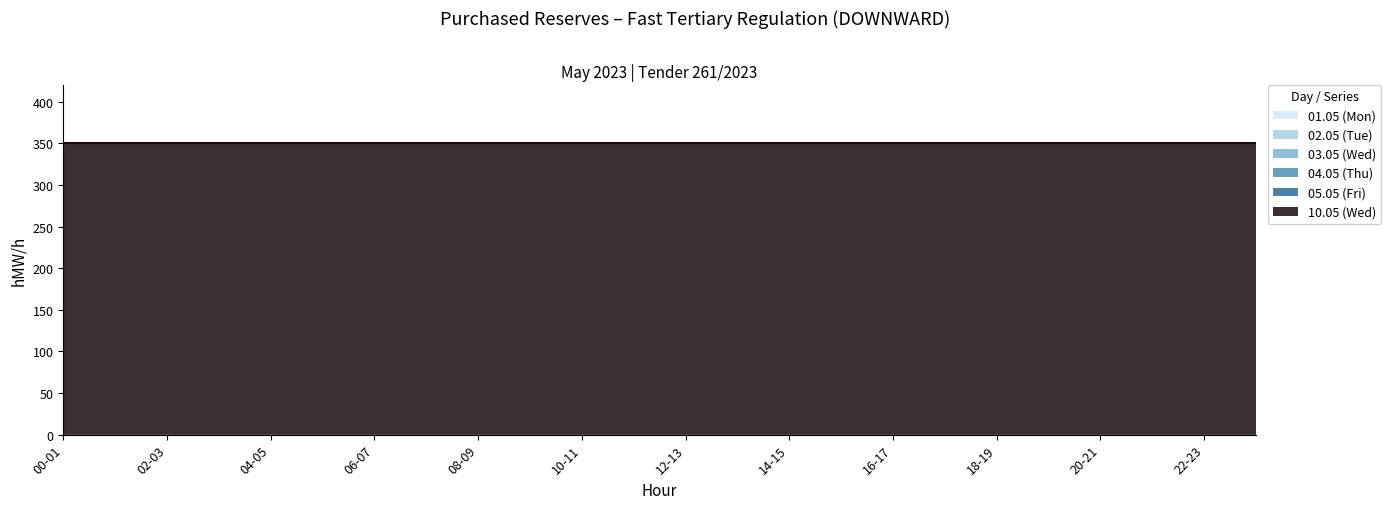

At which label does 05.05 (Fri) reach its minimum?

00-01